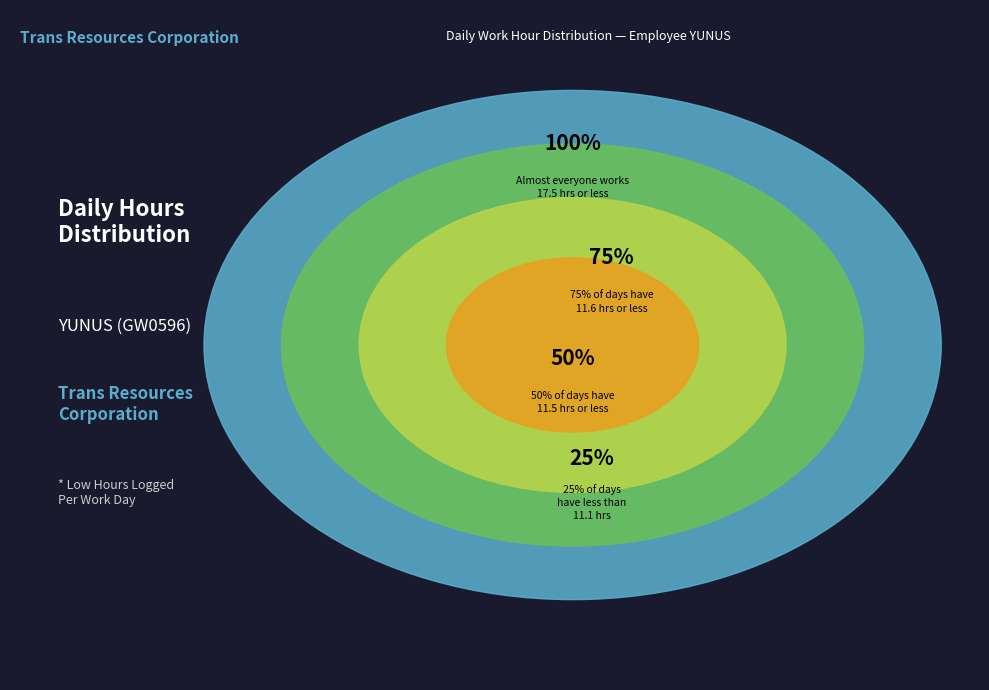

The 4-Sun slice represents 1% of the pie. True or false?

False